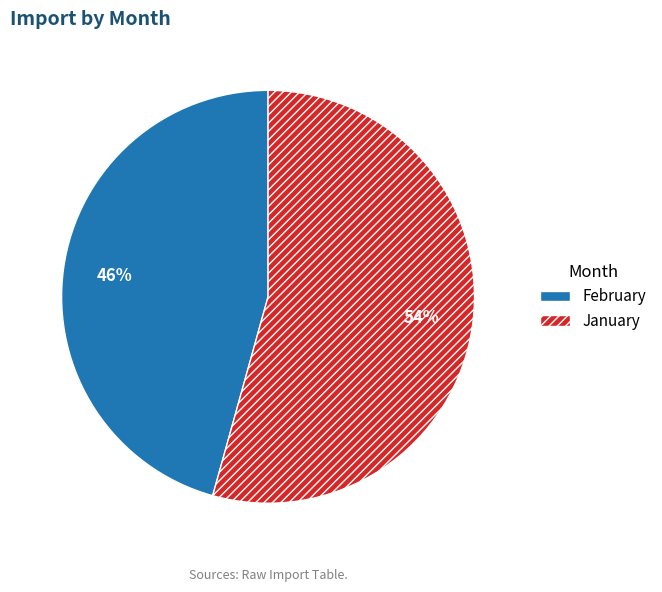

Rank the categories by value from lowest to highest.

February, January